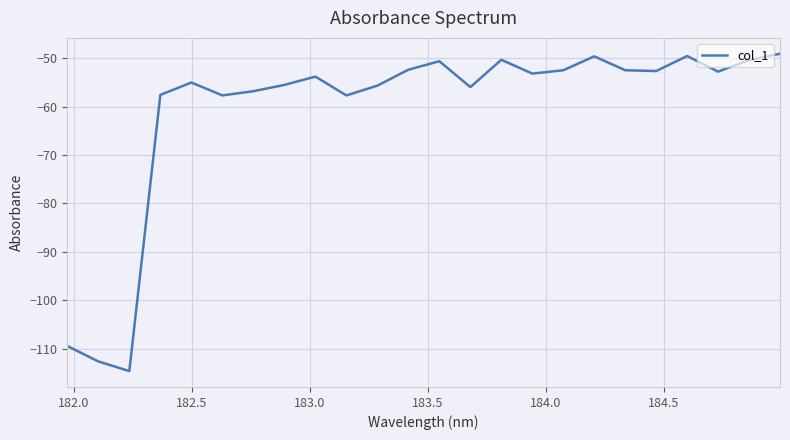

What is the maximum value shown in the chart?

-49.1